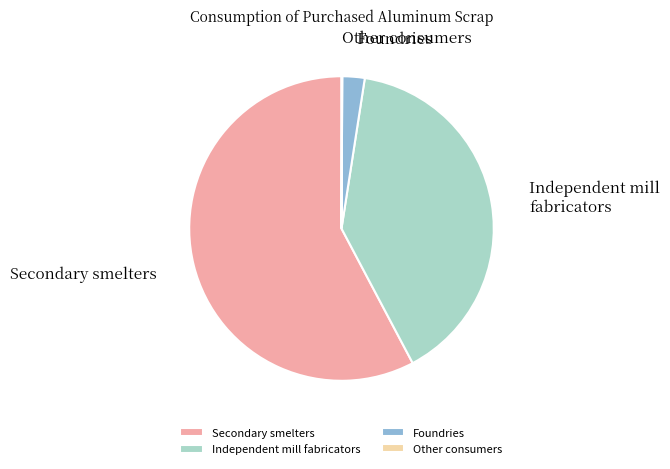

Approximately how many times larger is the value at Secondary smelters compared to Foundries?

24.4